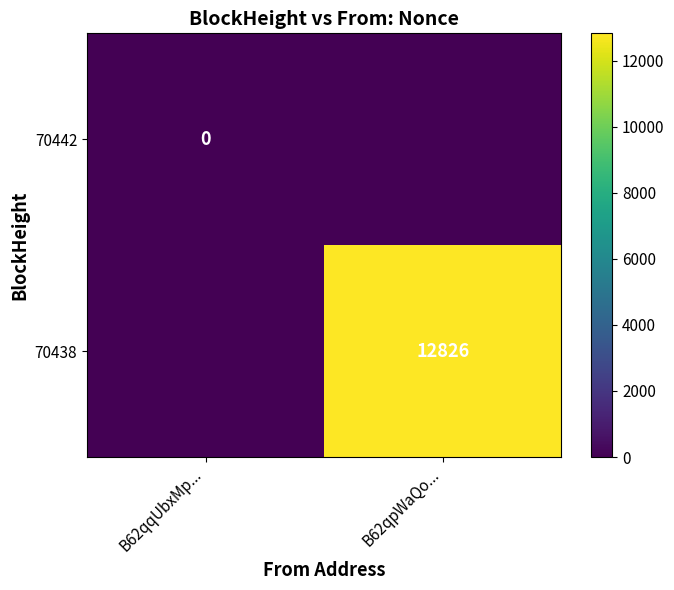

At how many categories does at least one series exceed 6714?

1